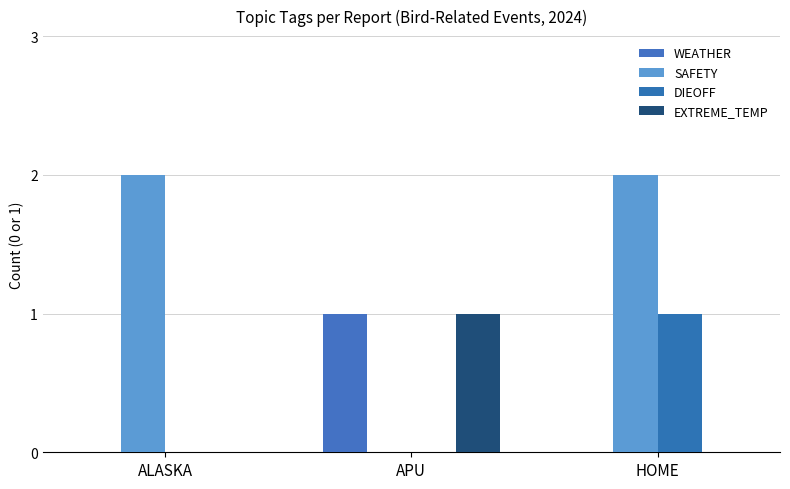

Count the number of categories in the chart.

3